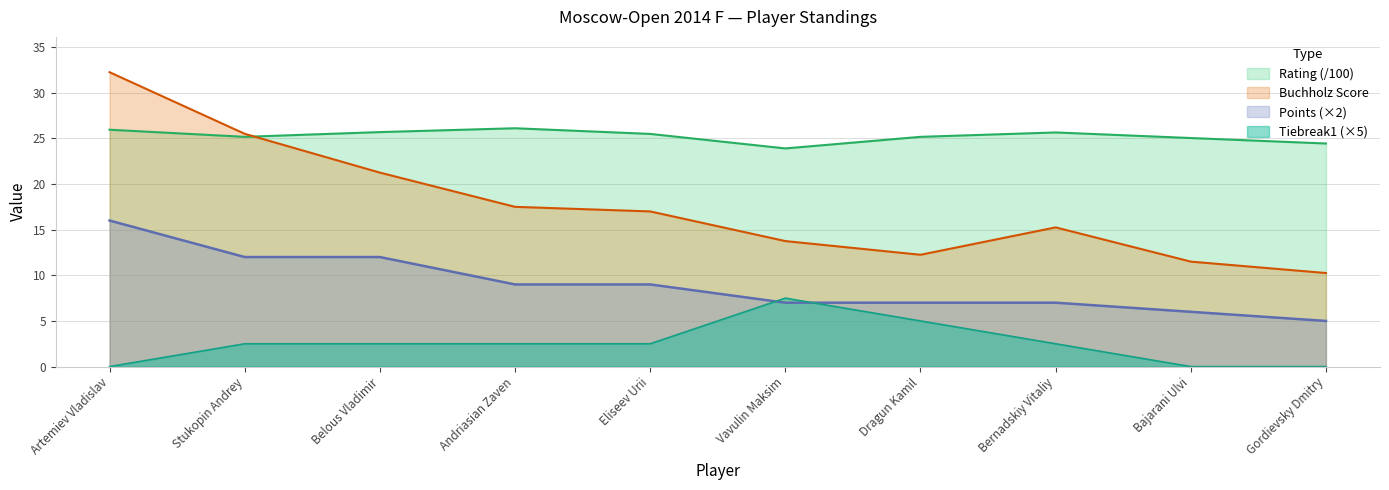

True or false: Rating and Tiebreak1 cross at least once.

False